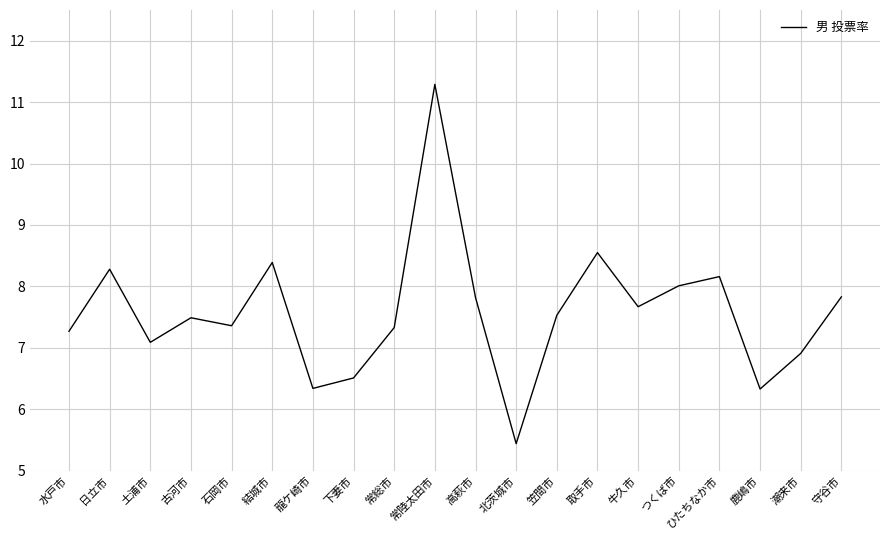

Where does the data first go above 7?

水戸市